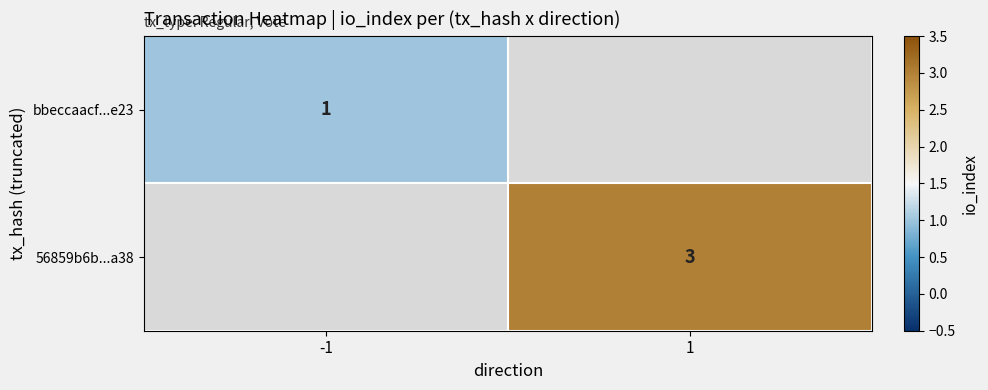

Is it true that bbeccaacf...e23 equals 0 at -1?

False